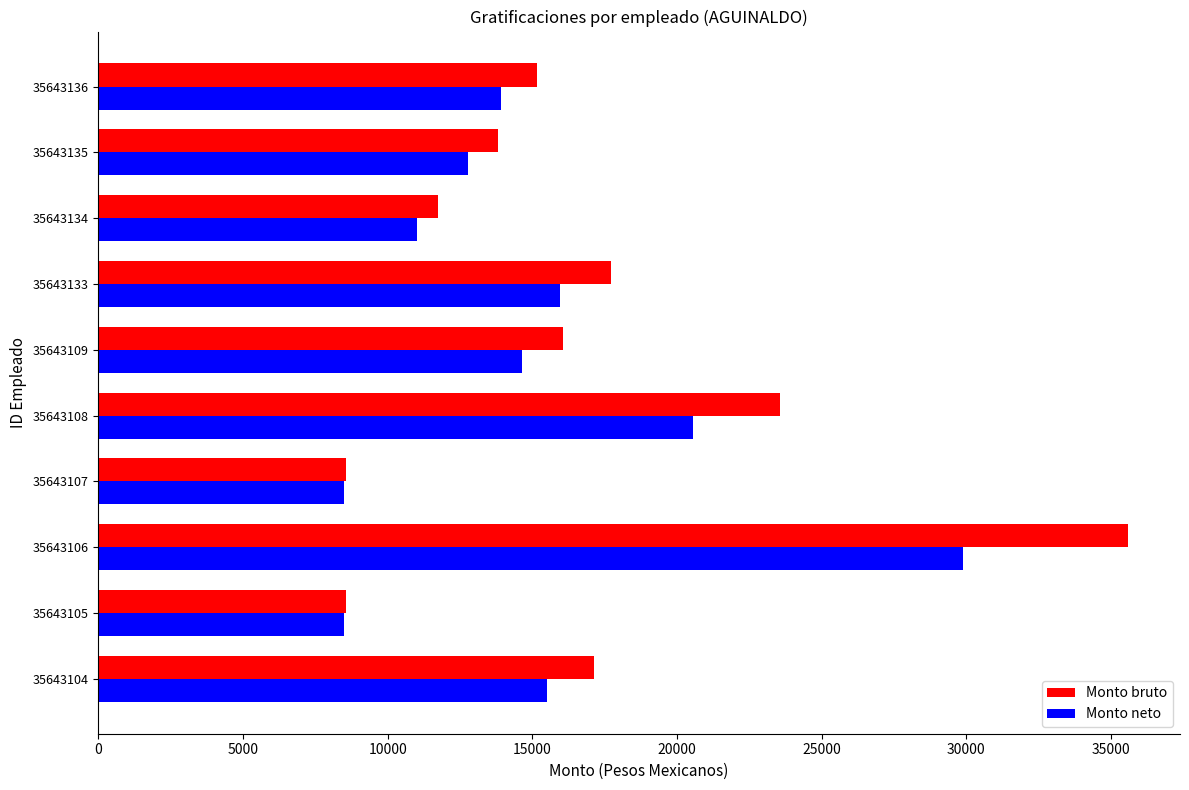

At which category is the sum across all series the highest?

35643106